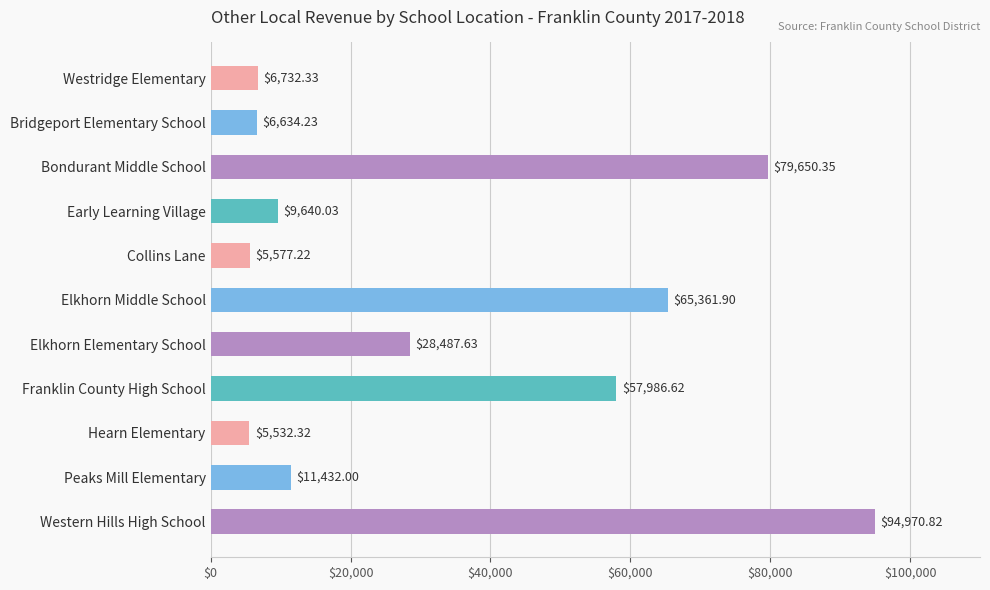

What is the difference between the values at Collins Lane and Elkhorn Middle School?

59784.7